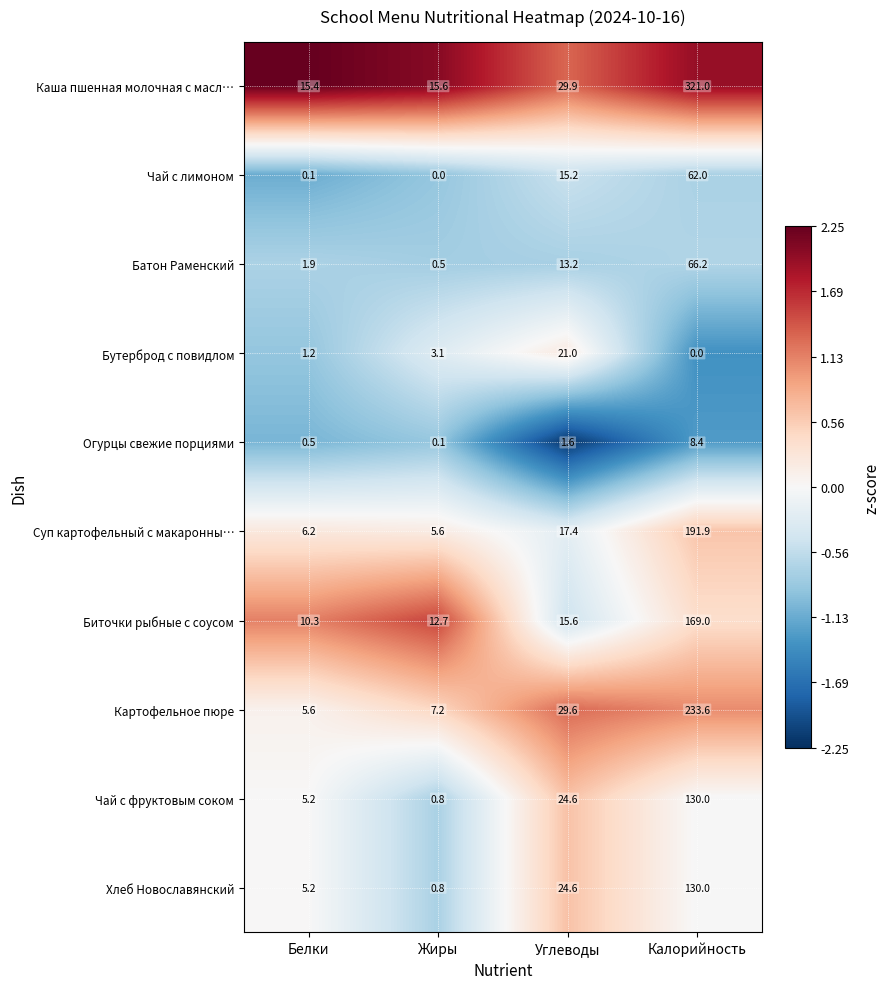

How many positive values does the Чай с лимоном series have?

3